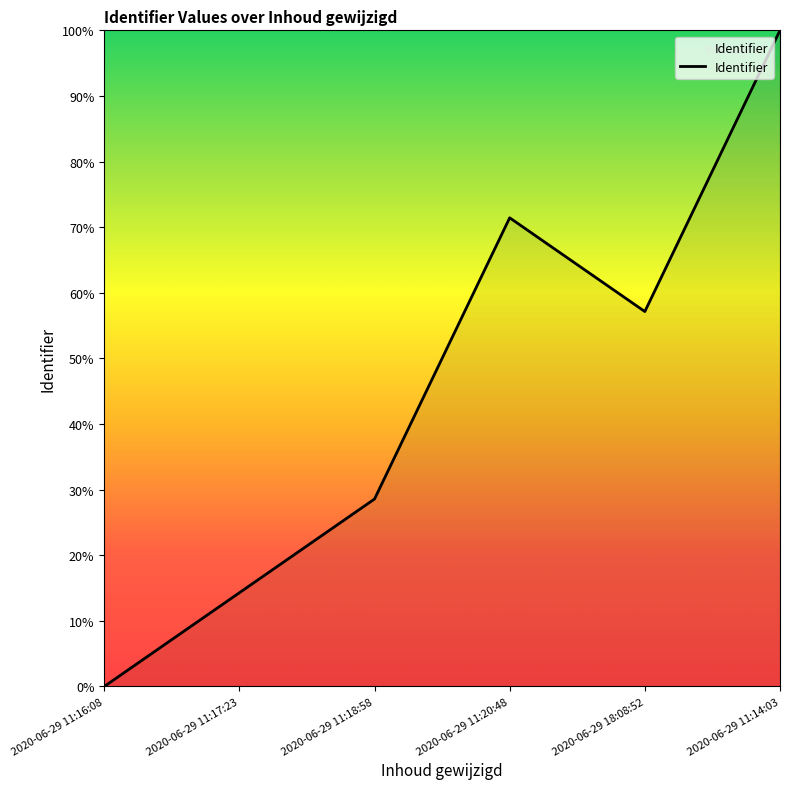

What is the label of the 6th point from the left?

2020-06-29 11:14:03